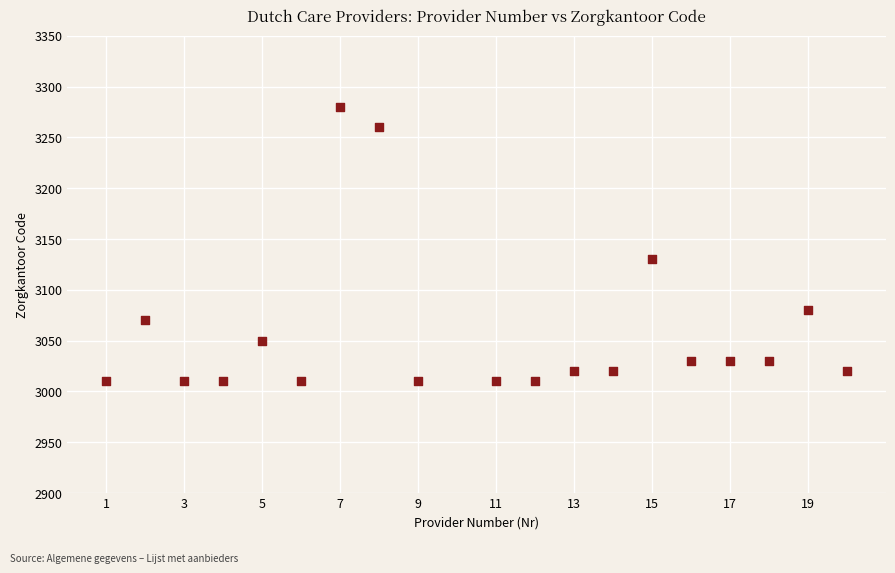

What is the range of X values (max minus min)?

19